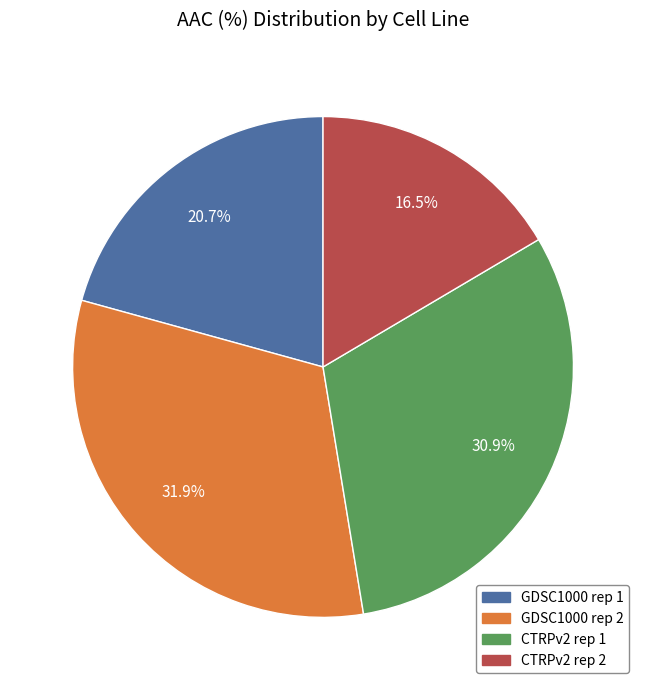

Rank the categories by value from highest to lowest.

GDSC1000 rep 2, CTRPv2 rep 1, GDSC1000 rep 1, CTRPv2 rep 2